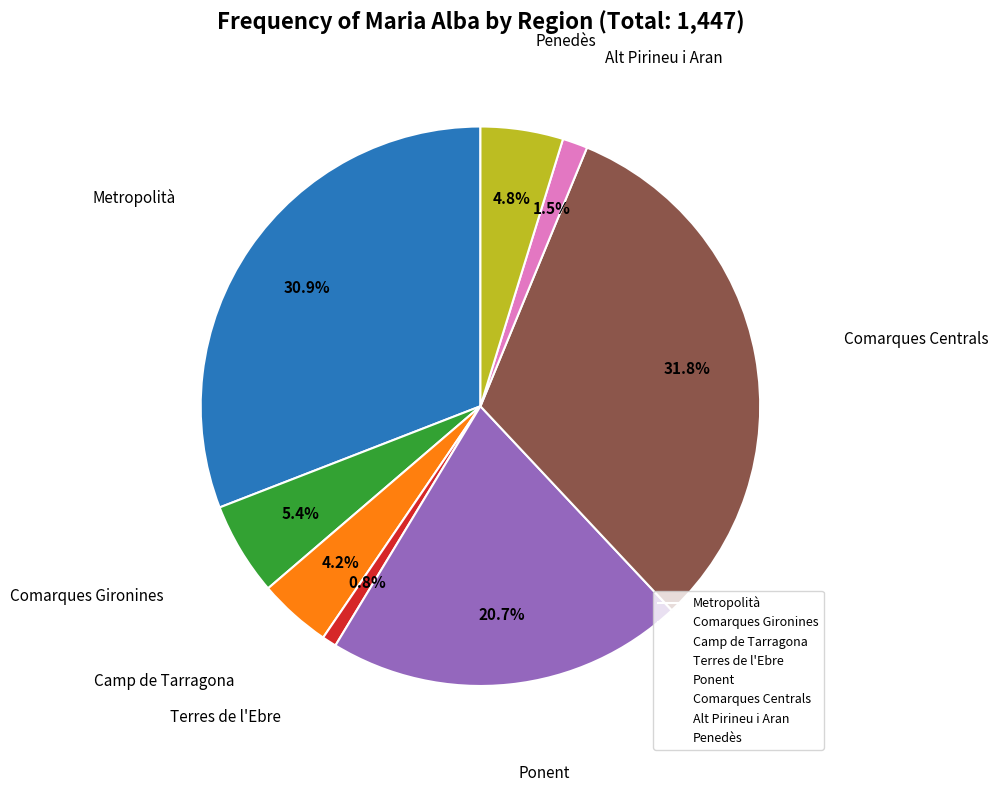

Is Metropolità the majority of the pie?

No